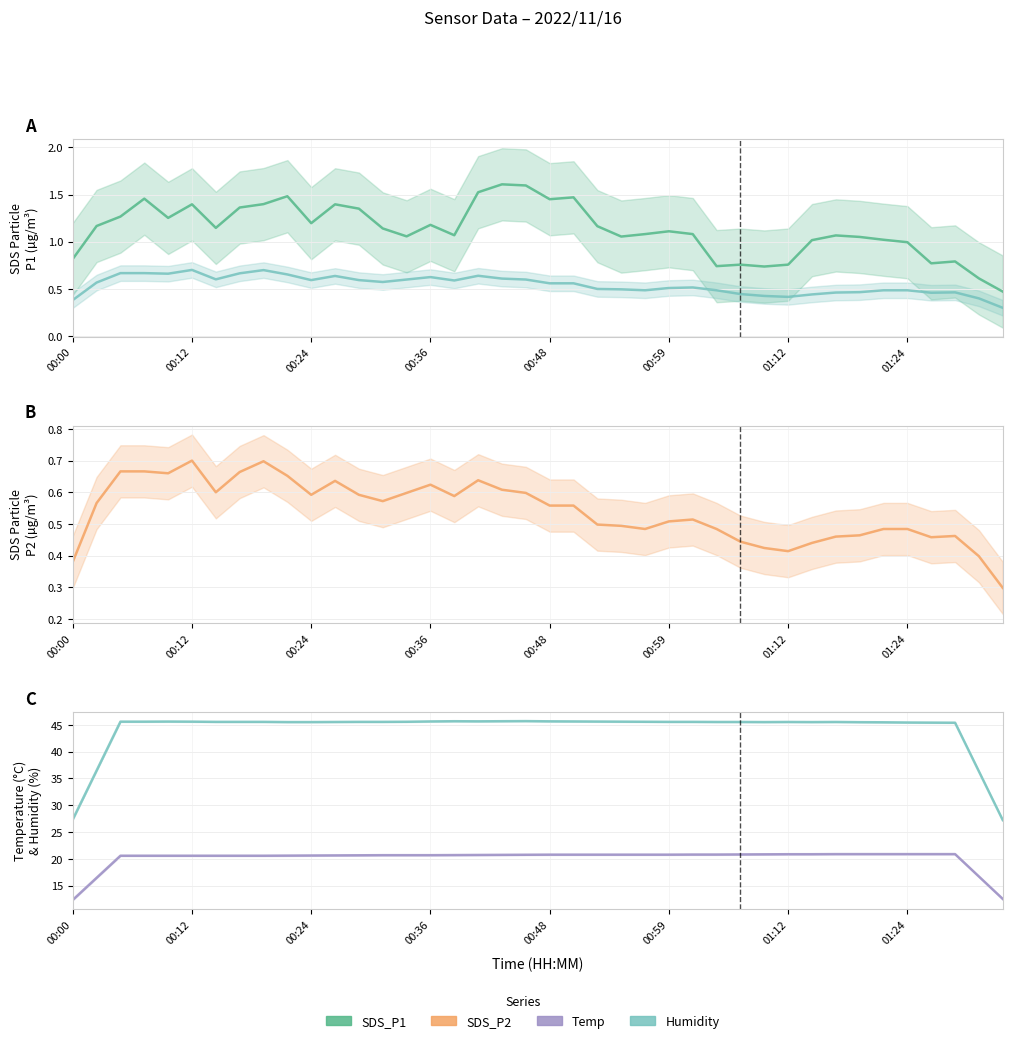

What position from the right is 12?

28